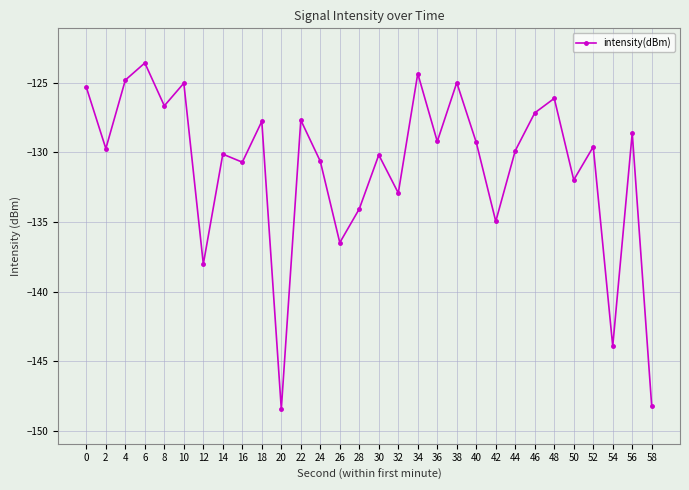

What is the sum of all values?

-3930.8